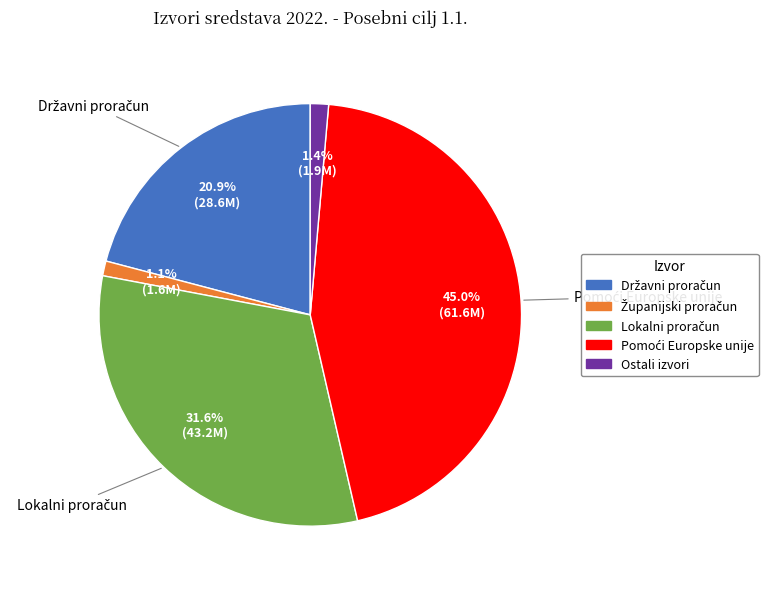

Is there any slice that represents more than half of the pie?

No